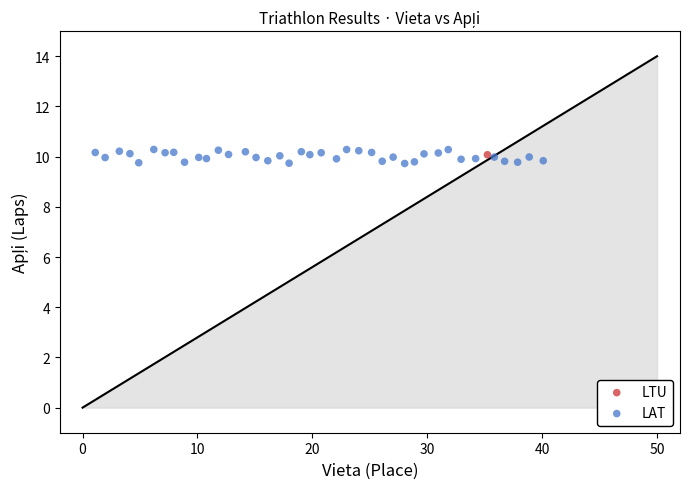

What are all the series names shown in the legend?

LTU, LAT